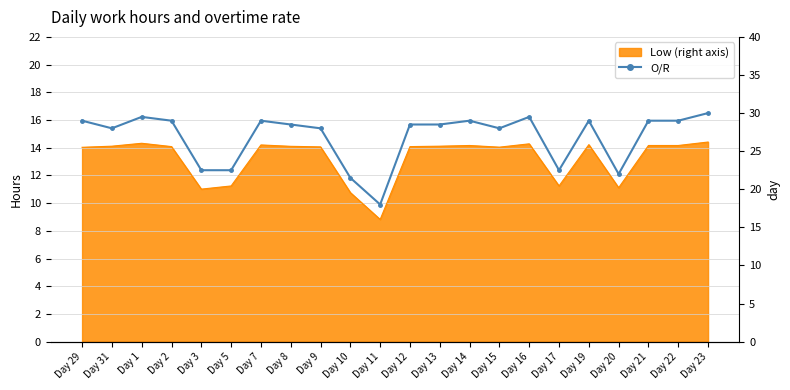

List the labels in order of value, smallest first.

Day 11, Day 10, Day 20, Day 3, Day 5, Day 17, Day 31, Day 9, Day 15, Day 8, Day 12, Day 13, Day 29, Day 2, Day 7, Day 14, Day 19, Day 21, Day 22, Day 1, Day 16, Day 23